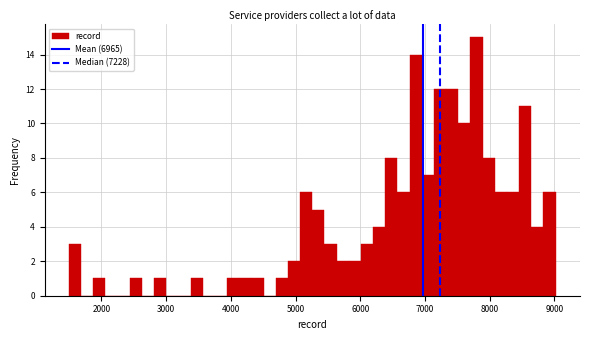

Read against the x-axis, roughly where is the centre of the tallest bar?

7800